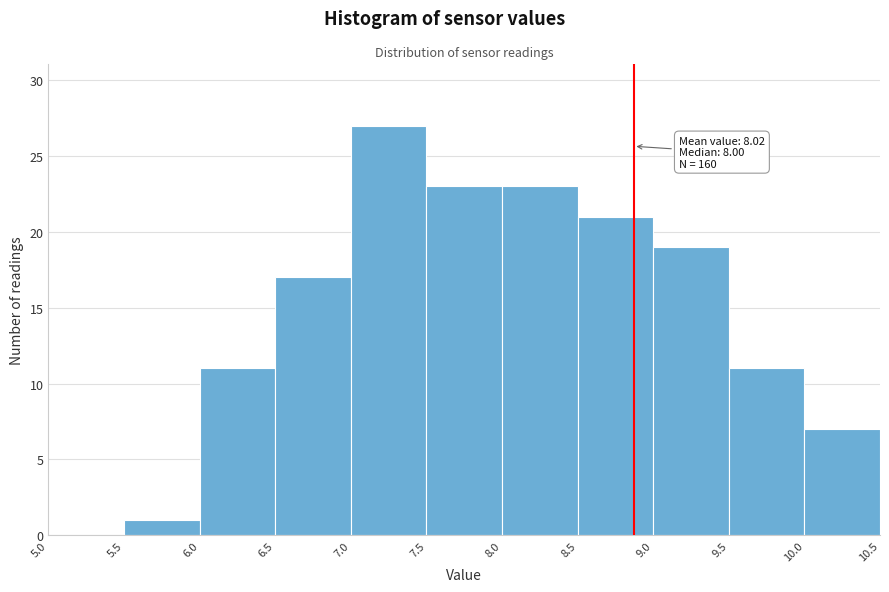

Which range on the x-axis has the tallest bar?

7.0 to 7.5